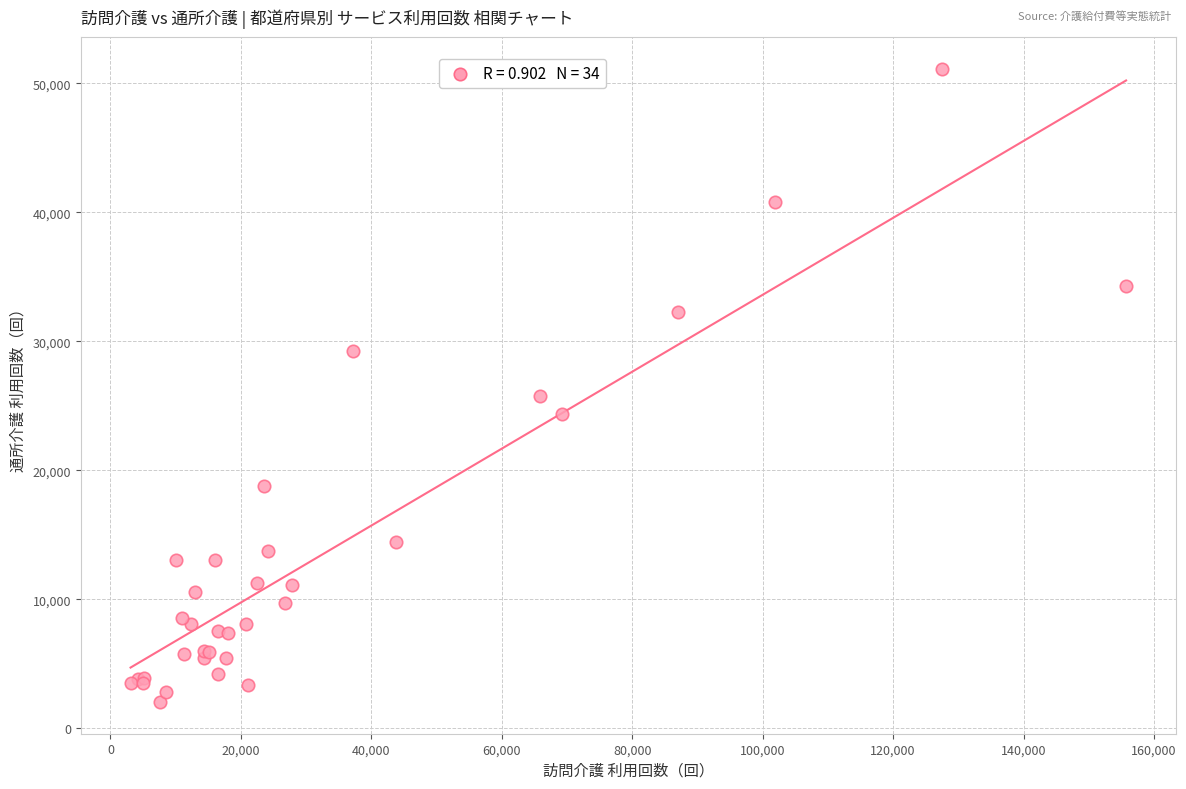

What Y value in the scatter plot is closest to 26567?

25754